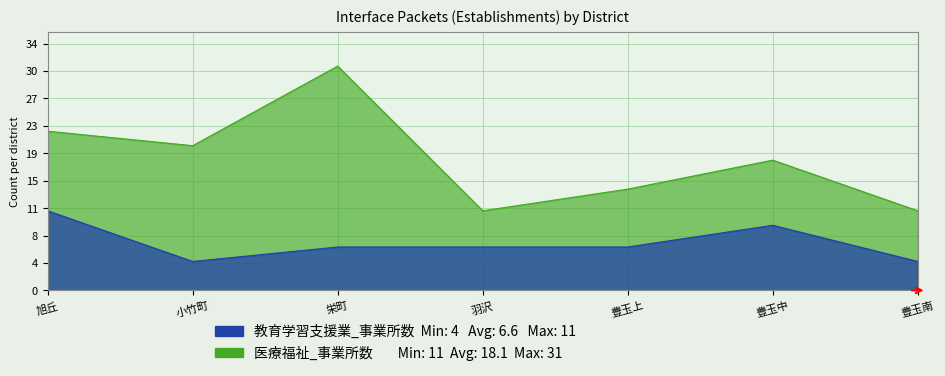

What value does the 医療福祉_事業所数 series have at 羽沢, to the nearest 10?

10